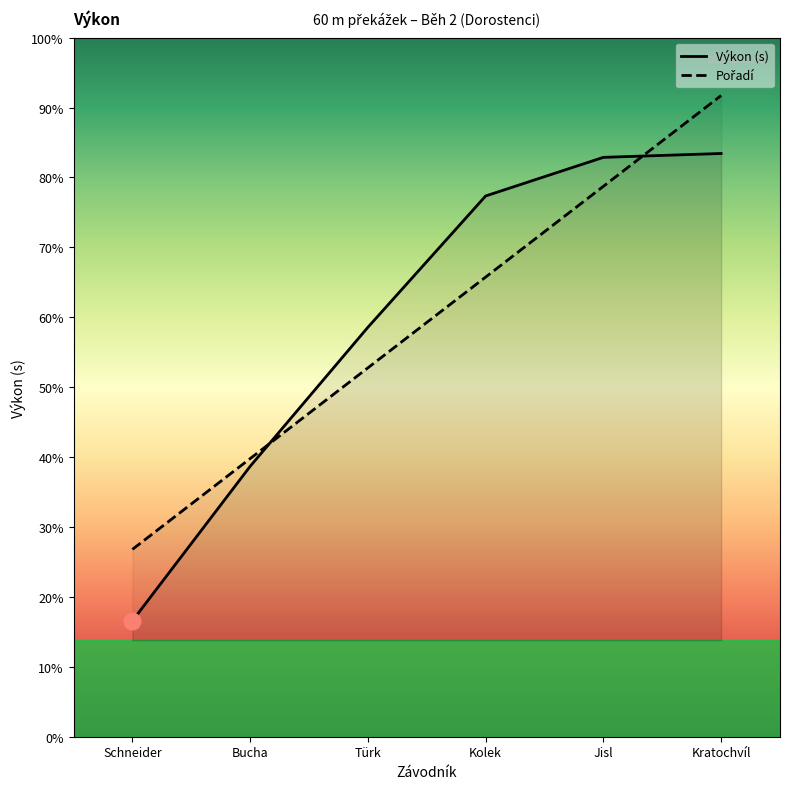

The Pořadí series shows 11.4 at Schneider. True or false?

False